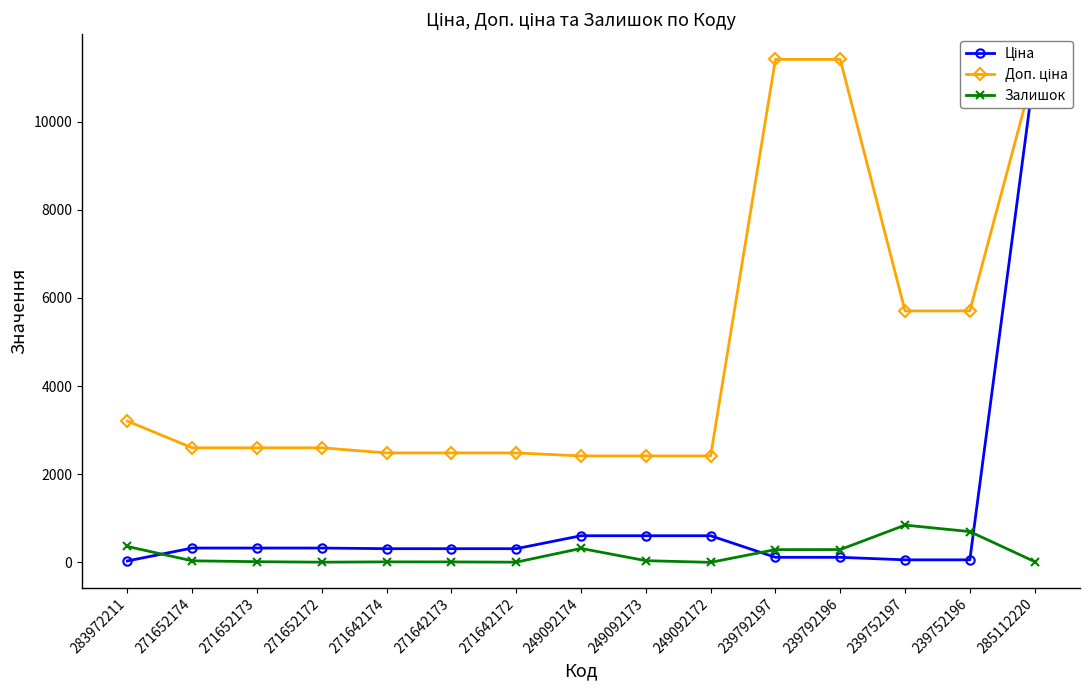

List the series in order of their peak value, highest first.

Доп. ціна, Ціна, Залишок